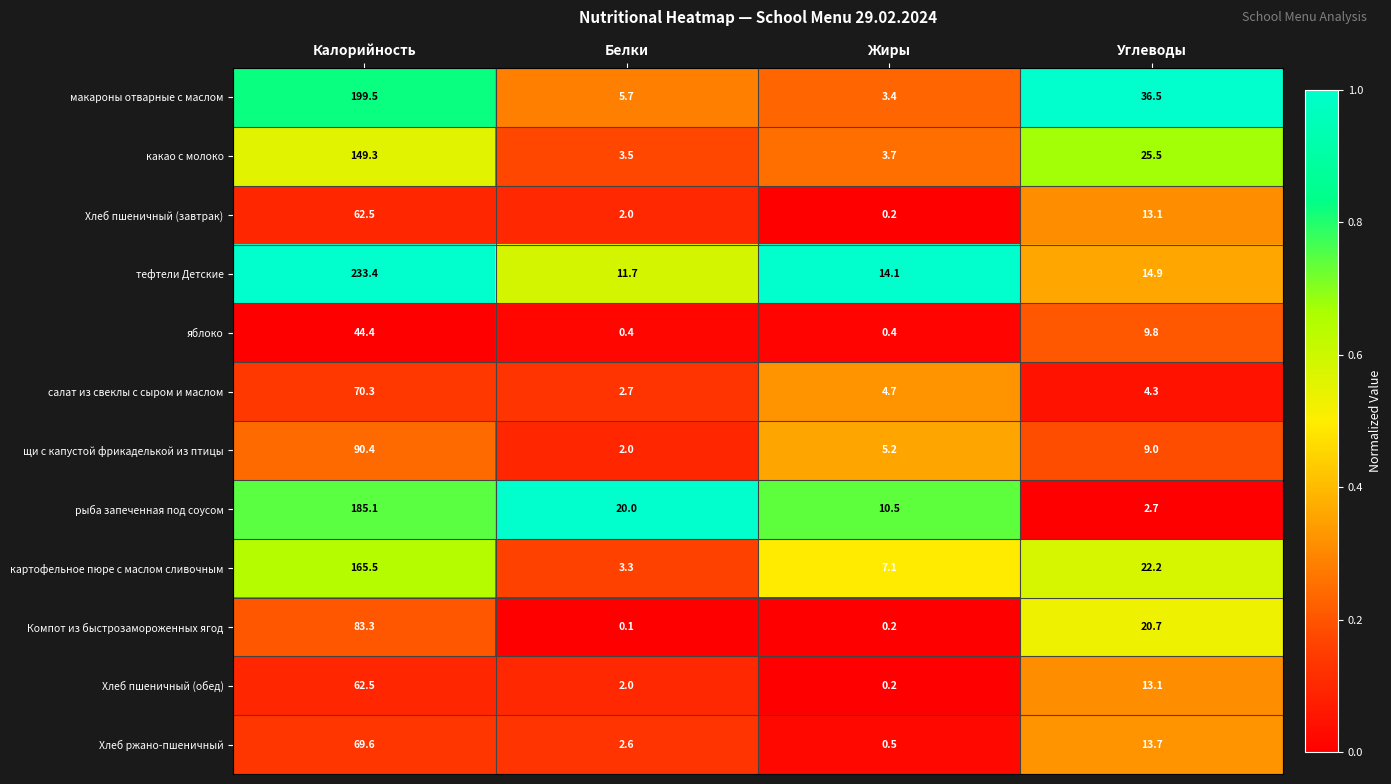

What is the maximum value shown in the chart?

233.4